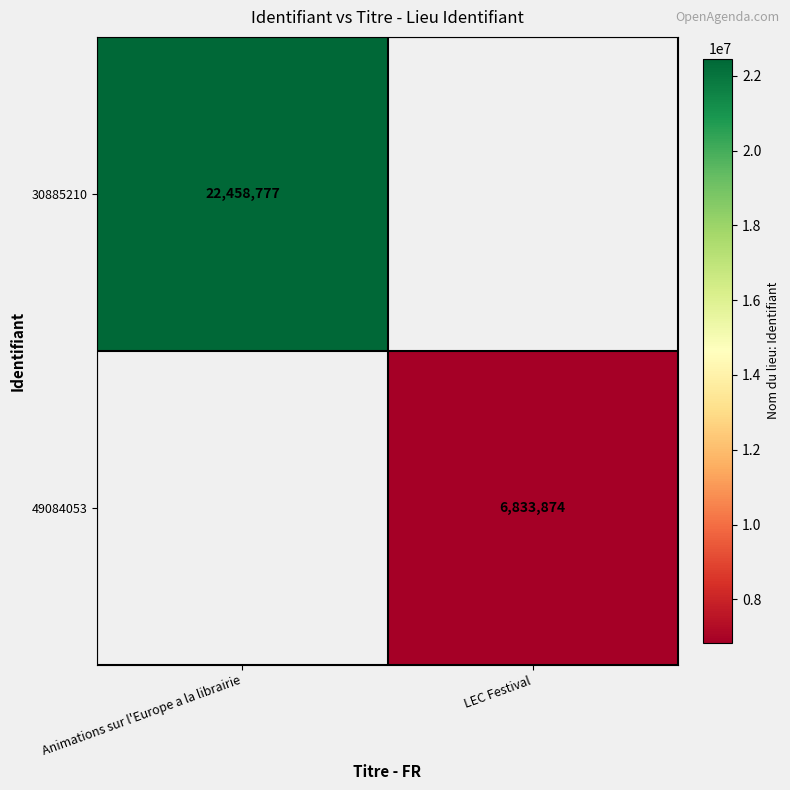

At how many categories does at least one series exceed 18500473?

1